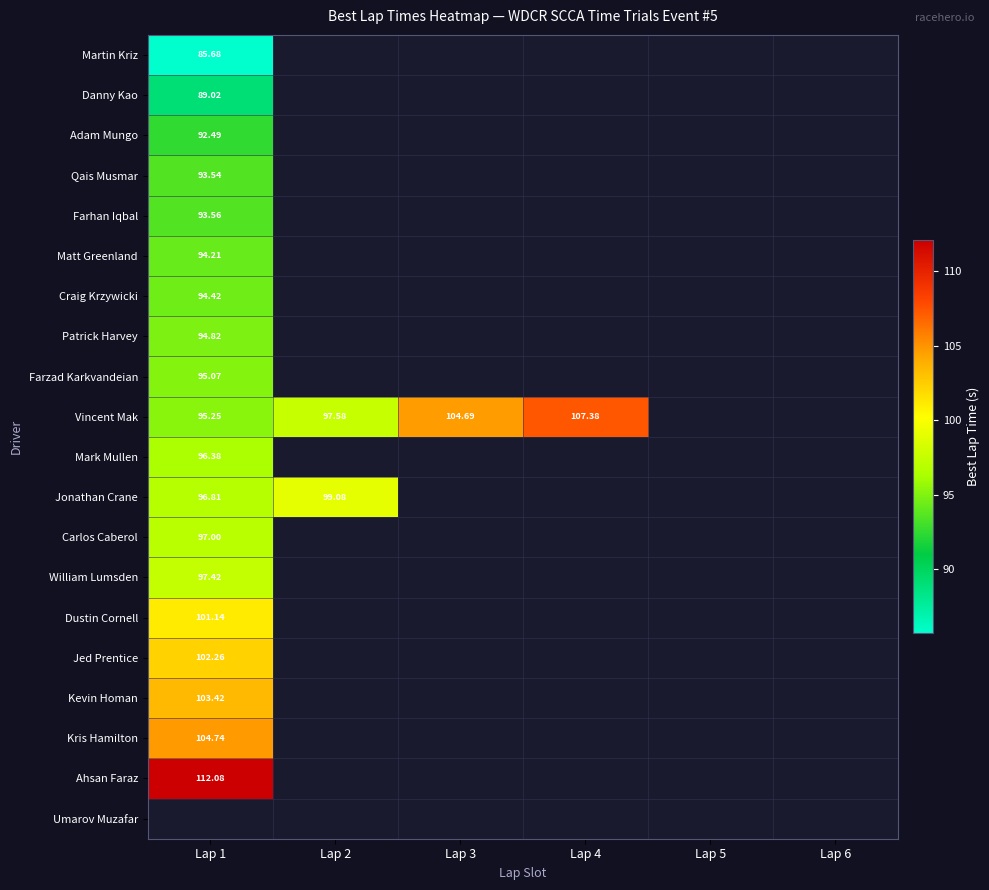

Which series has the largest range (max minus min)?

Vincent Mak